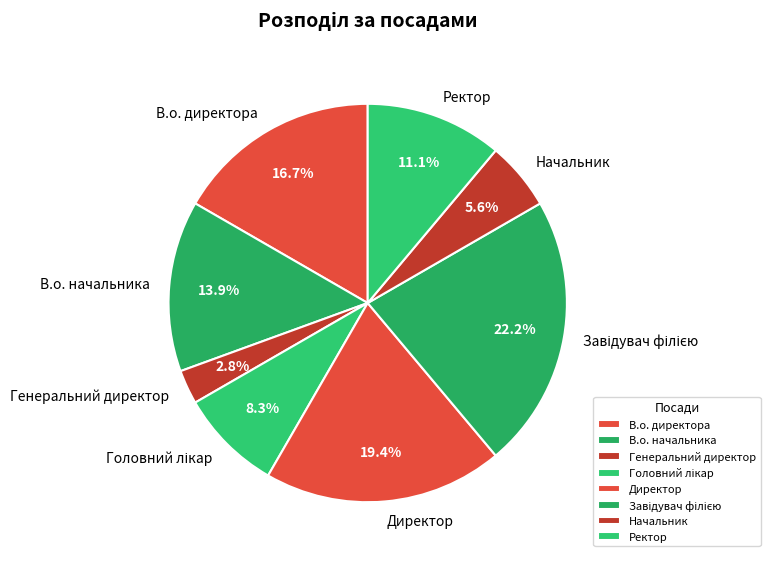

True or false: Директор accounts for 29% of the total.

False